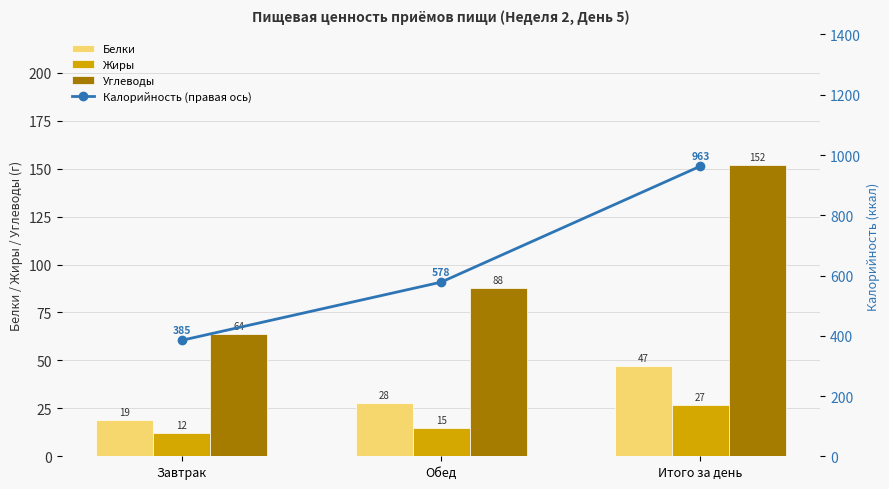

What position from the right is Завтрак?

3